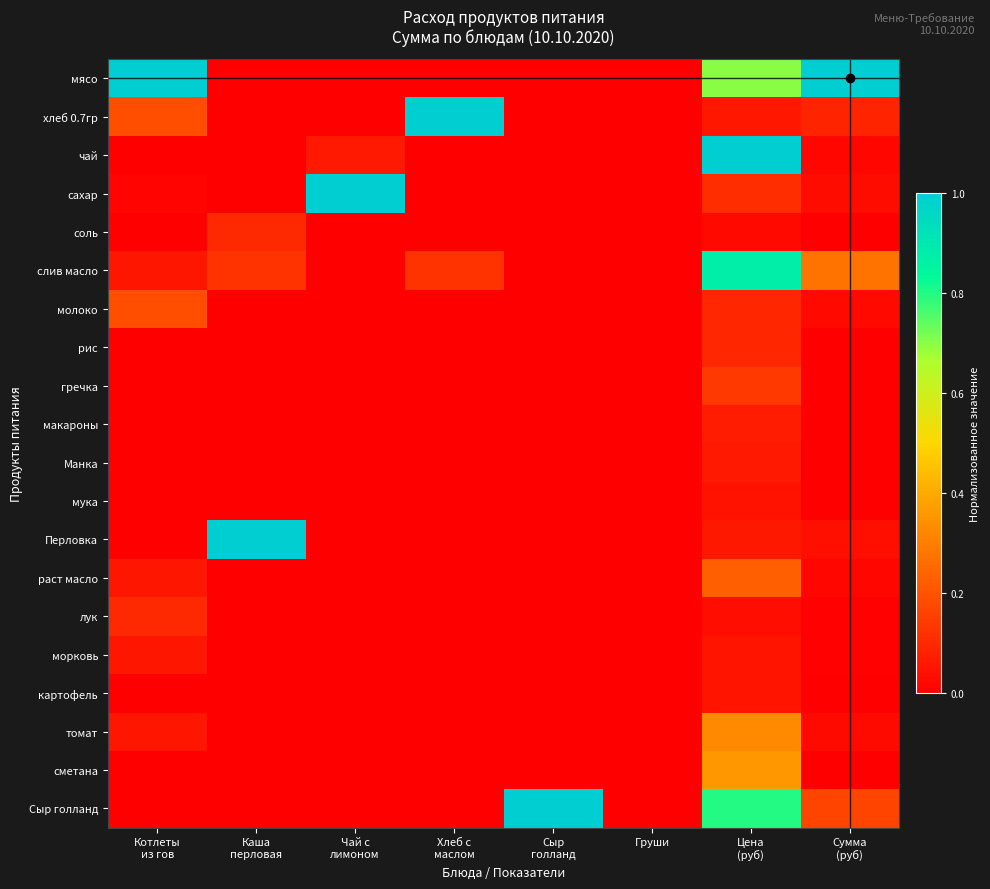

Which has a higher value, Сыр
голланд or Хлеб с
маслом?

Сыр
голланд